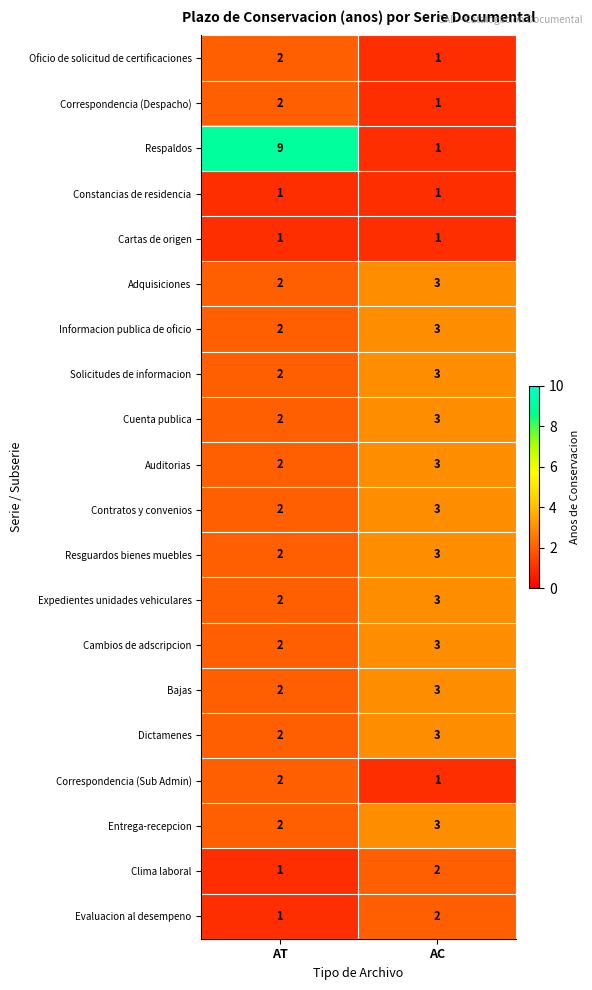

What is the sum of all Oficio de solicitud de certificaciones values?

3